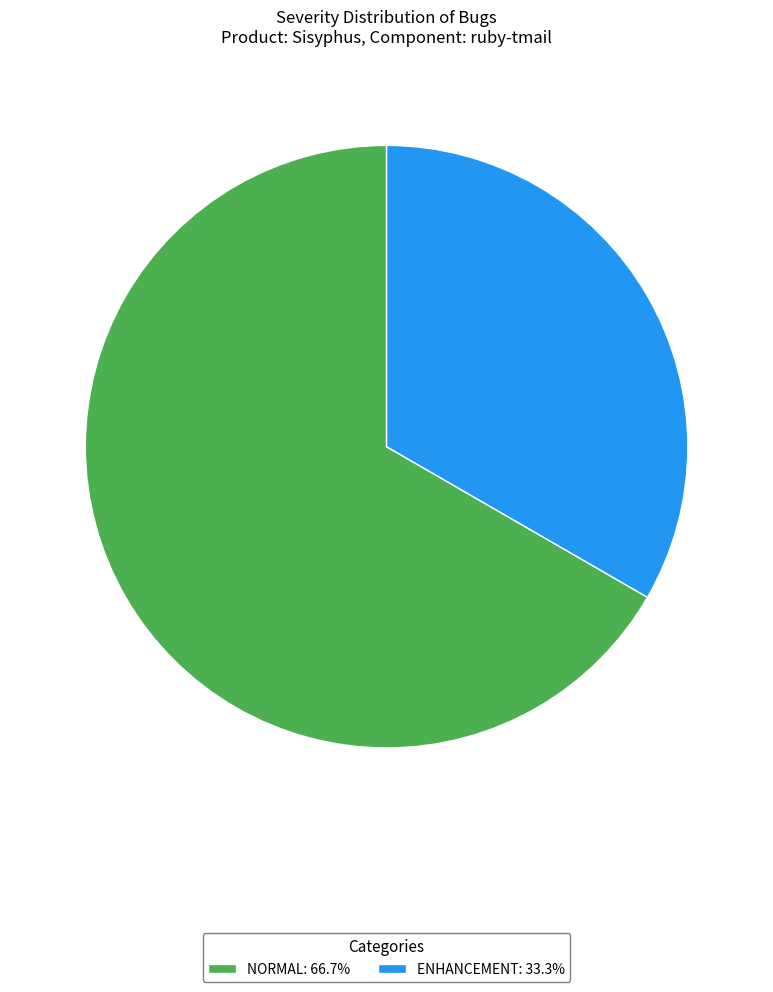

Approximately how many times larger is the value at NORMAL: 66.7% compared to ENHANCEMENT: 33.3%?

2.0